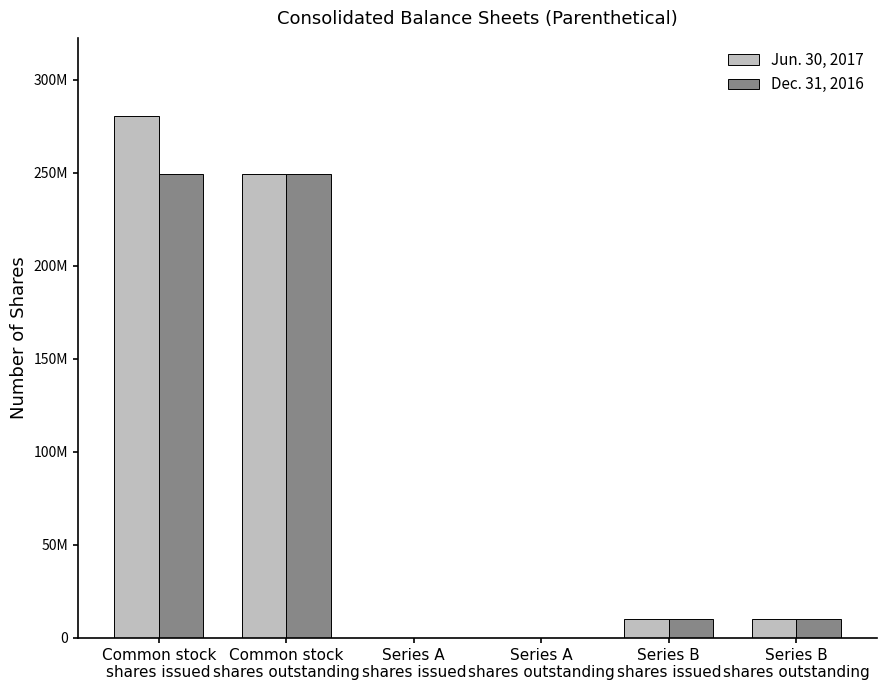

What position from the right is Series A
shares issued?

4